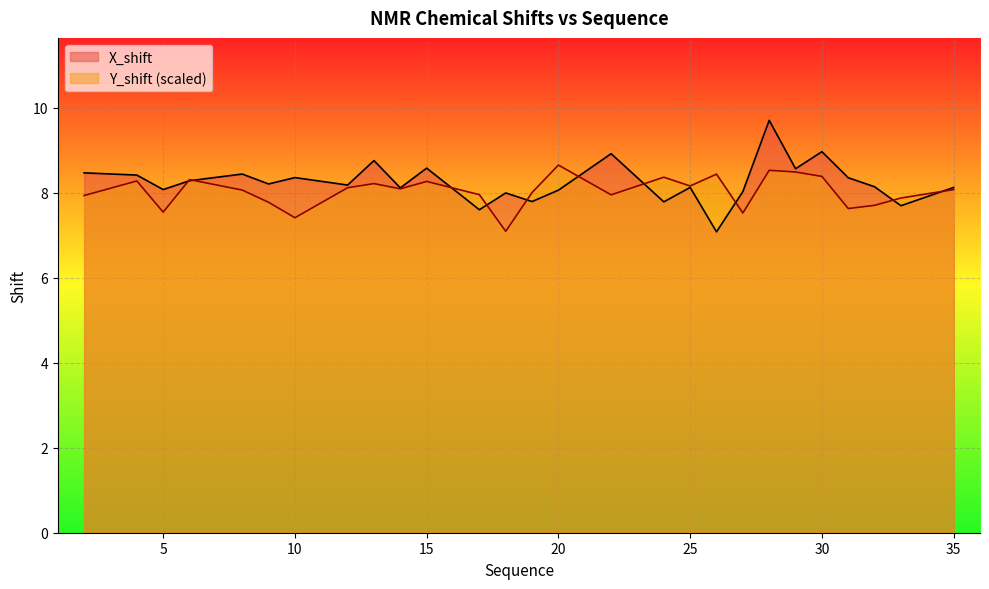

How many values in the Y_shift series are below 8?

11